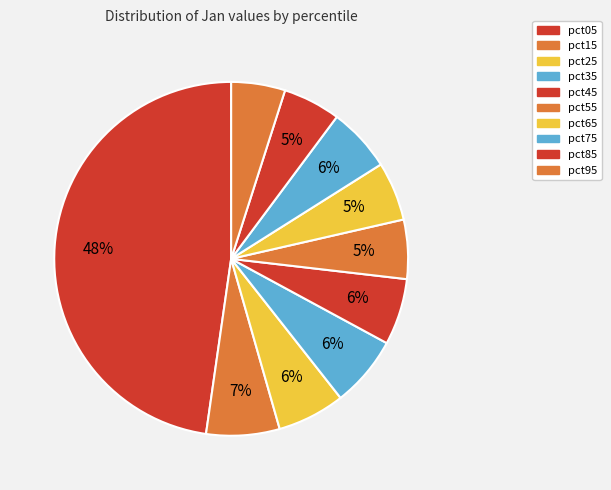

Is the sum of pct55 and pct25 greater than half?

No